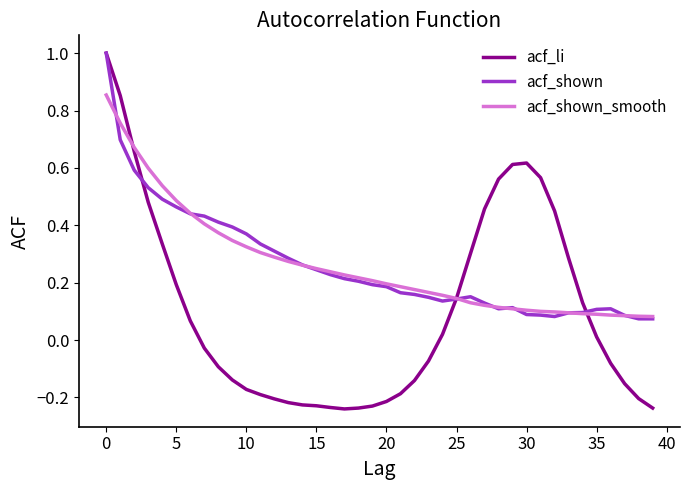

What is the highest value of the acf_shown series?

1.0